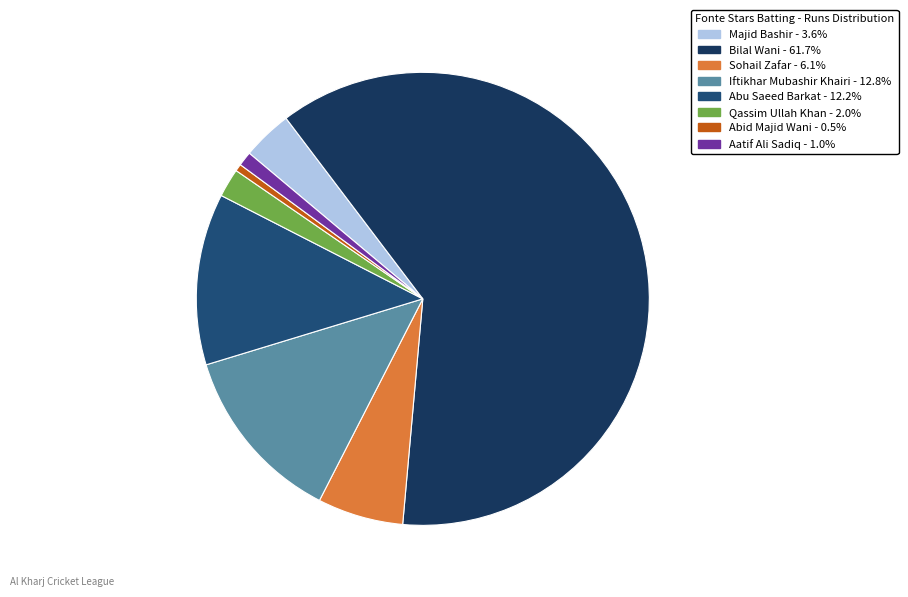

How many segments does this pie chart have?

8